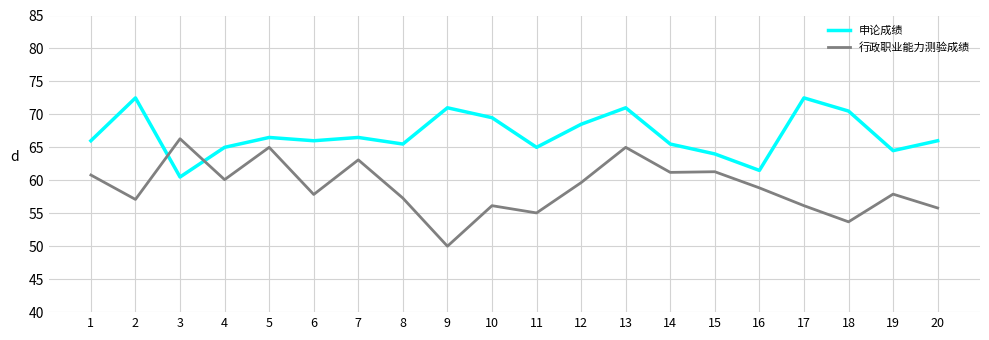

What are all the series names shown in the legend?

申论成绩, 行政职业能力测验成绩